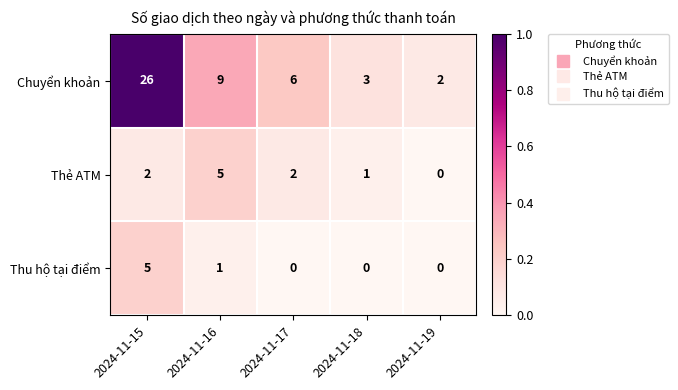

What is the difference between the highest and lowest values at 2024-11-15?

24